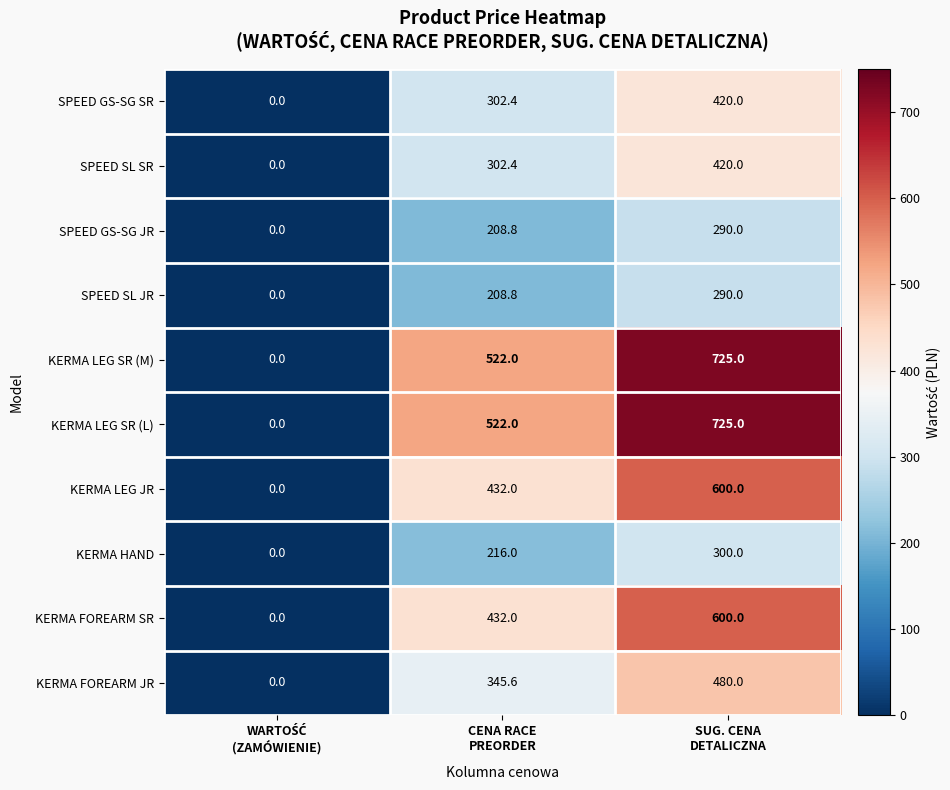

Reading left to right, transcribe all the data shown in this chart.

SPEED GS-SG SR: 0.0	302.4	420.0
SPEED SL SR: 0.0	302.4	420.0
SPEED GS-SG JR: 0.0	208.8	290.0
SPEED SL JR: 0.0	208.8	290.0
KERMA LEG SR (M): 0.0	522.0	725.0
KERMA LEG SR (L): 0.0	522.0	725.0
KERMA LEG JR: 0.0	432.0	600.0
KERMA HAND: 0.0	216.0	300.0
KERMA FOREARM SR: 0.0	432.0	600.0
KERMA FOREARM JR: 0.0	345.6	480.0